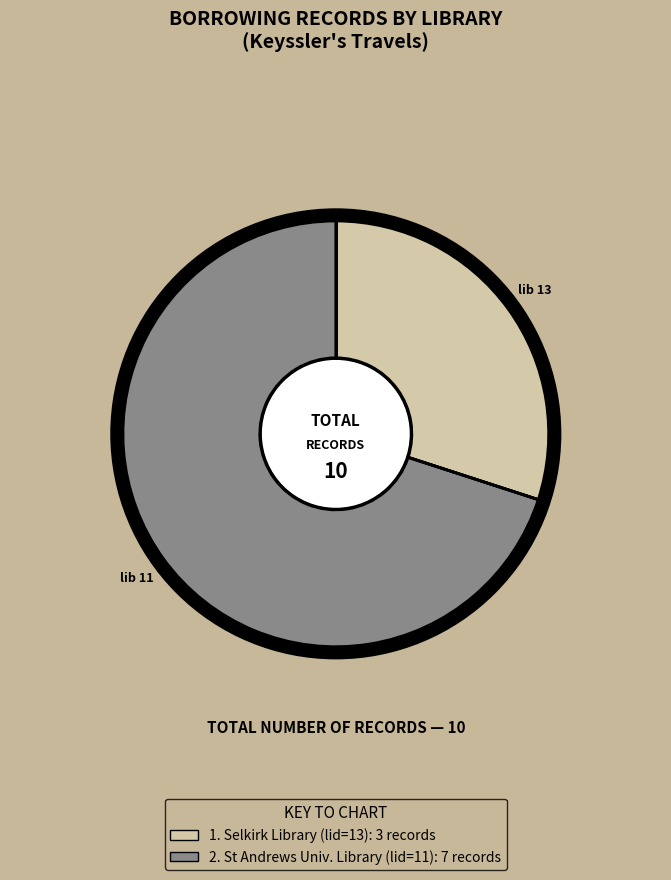

Count the number of slices in the pie.

2